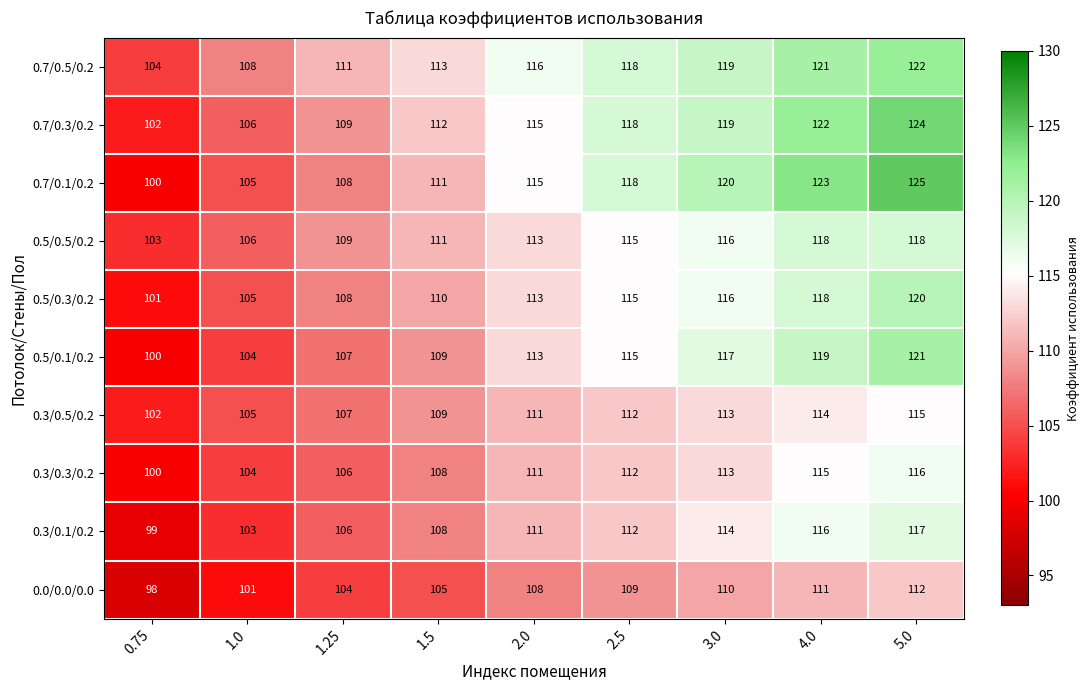

Between 2.5 and 5.0, which series saw the biggest shift?

0.7/0.1/0.2